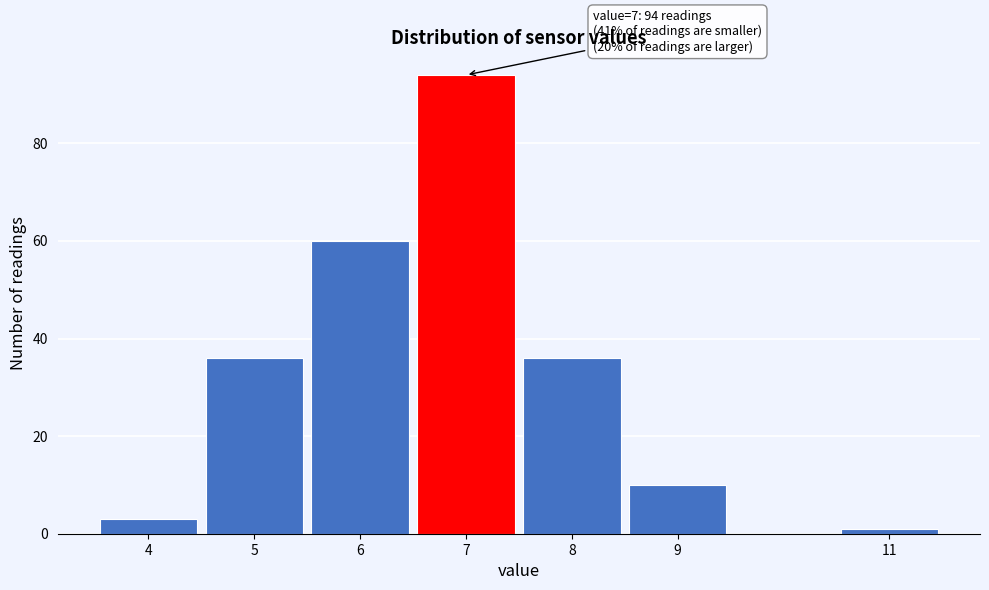

Reading left to right, what are all the values shown in this chart?

3	36	60	94	36	10	1